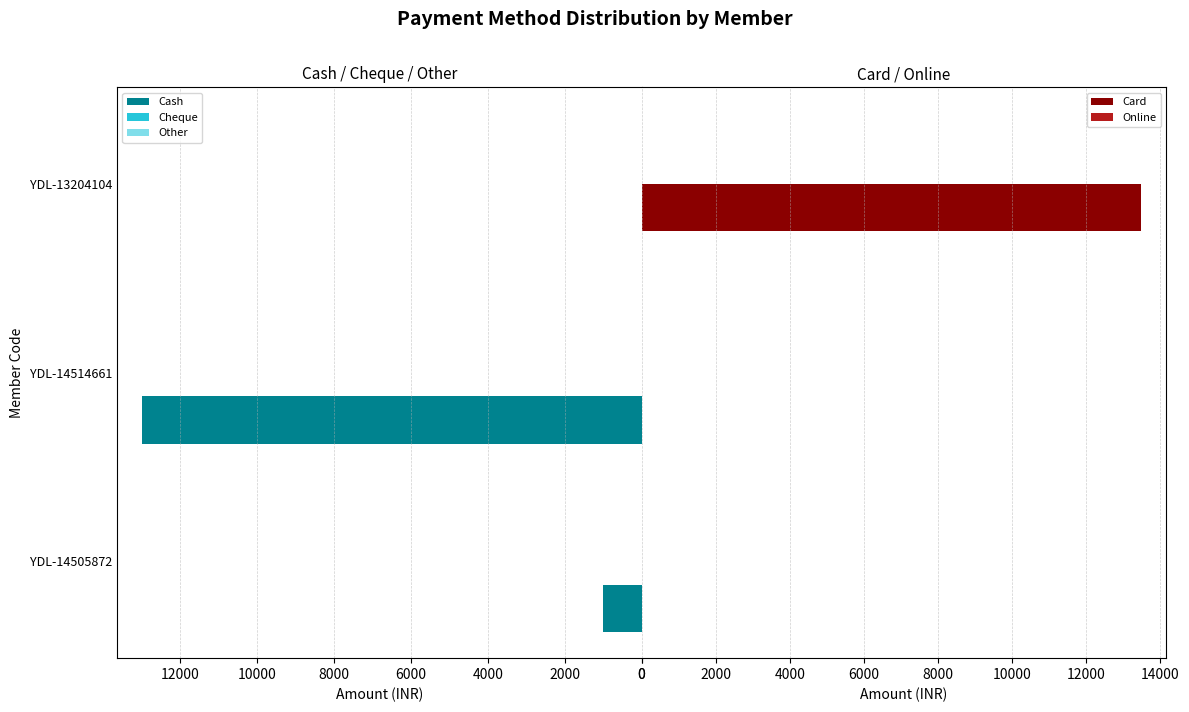

How many bars are there in each group?

5